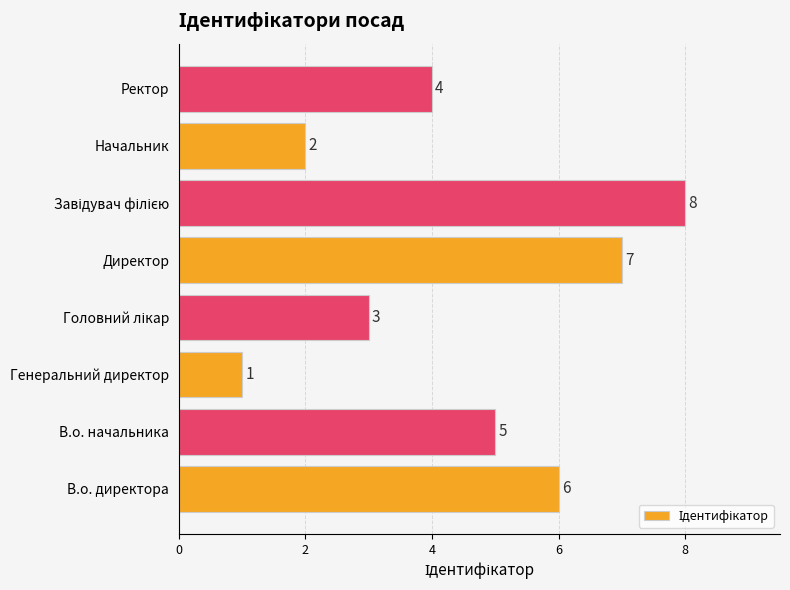

How many data points does each series have?

8